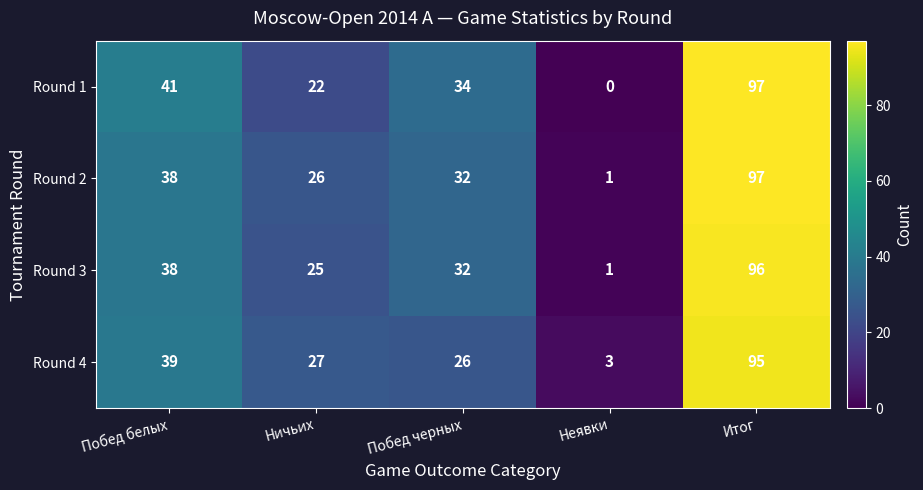

Read the Round 4 value at Побед белых.

39